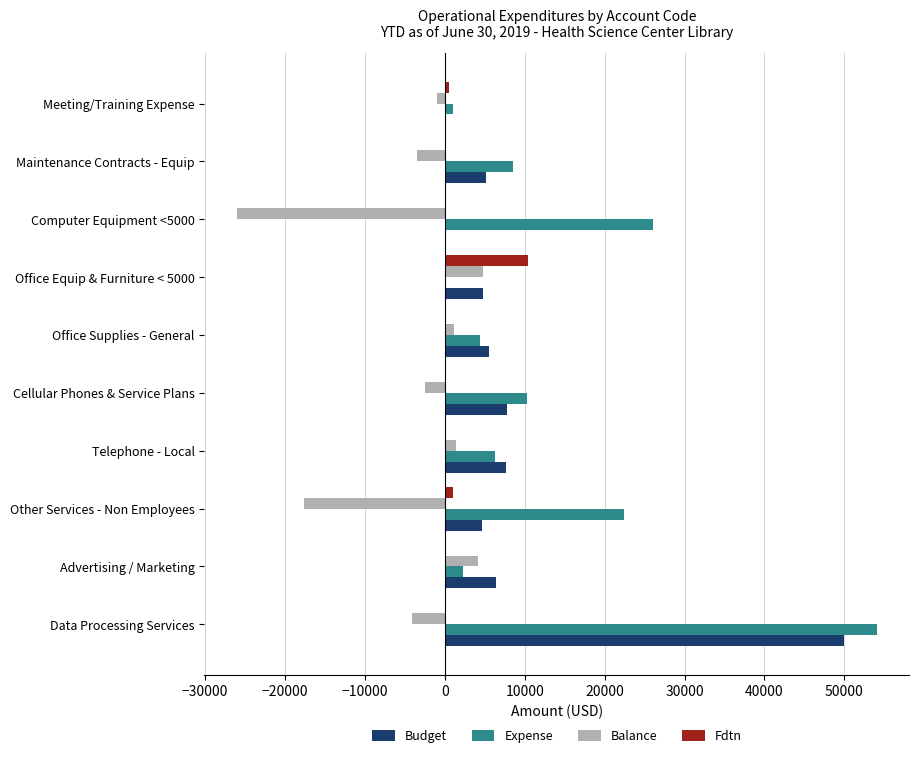

How many distinct data groups are displayed?

4